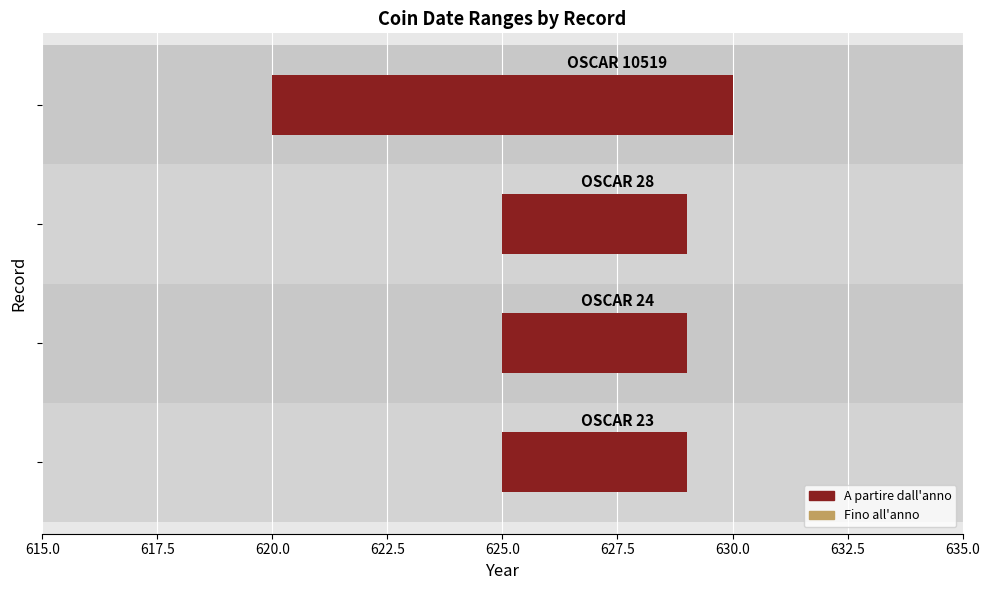

Which series contains the highest Y value?

A partire dall'anno